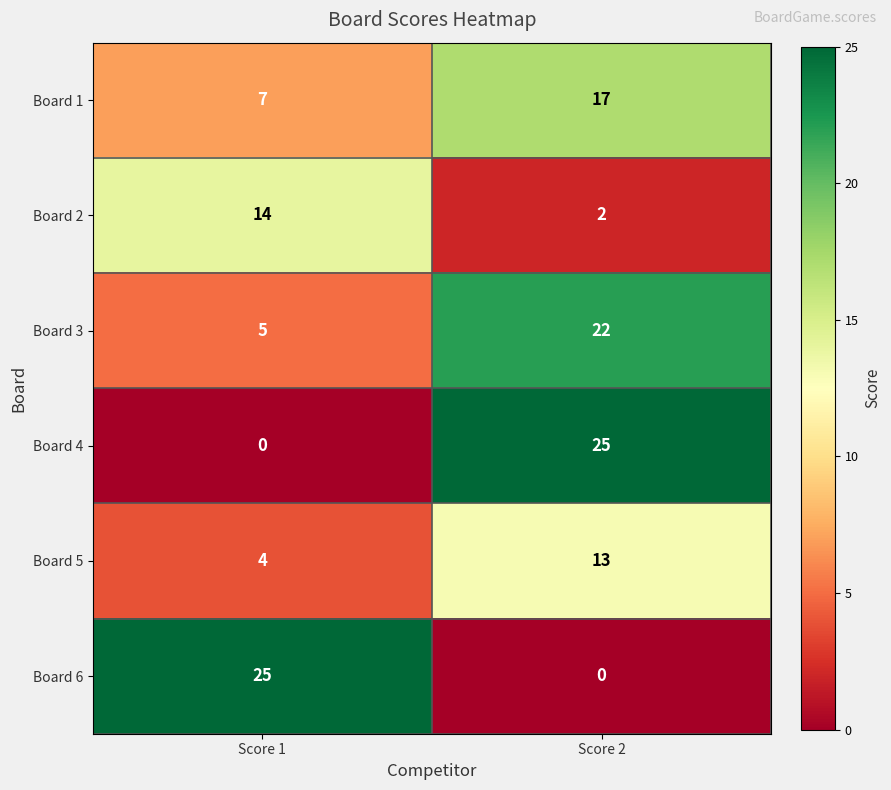

Reading left to right, transcribe all the data shown in this chart.

Board 1: Score 1=7	Score 2=17
Board 2: Score 1=14	Score 2=2
Board 3: Score 1=5	Score 2=22
Board 4: Score 1=0	Score 2=25
Board 5: Score 1=4	Score 2=13
Board 6: Score 1=25	Score 2=0